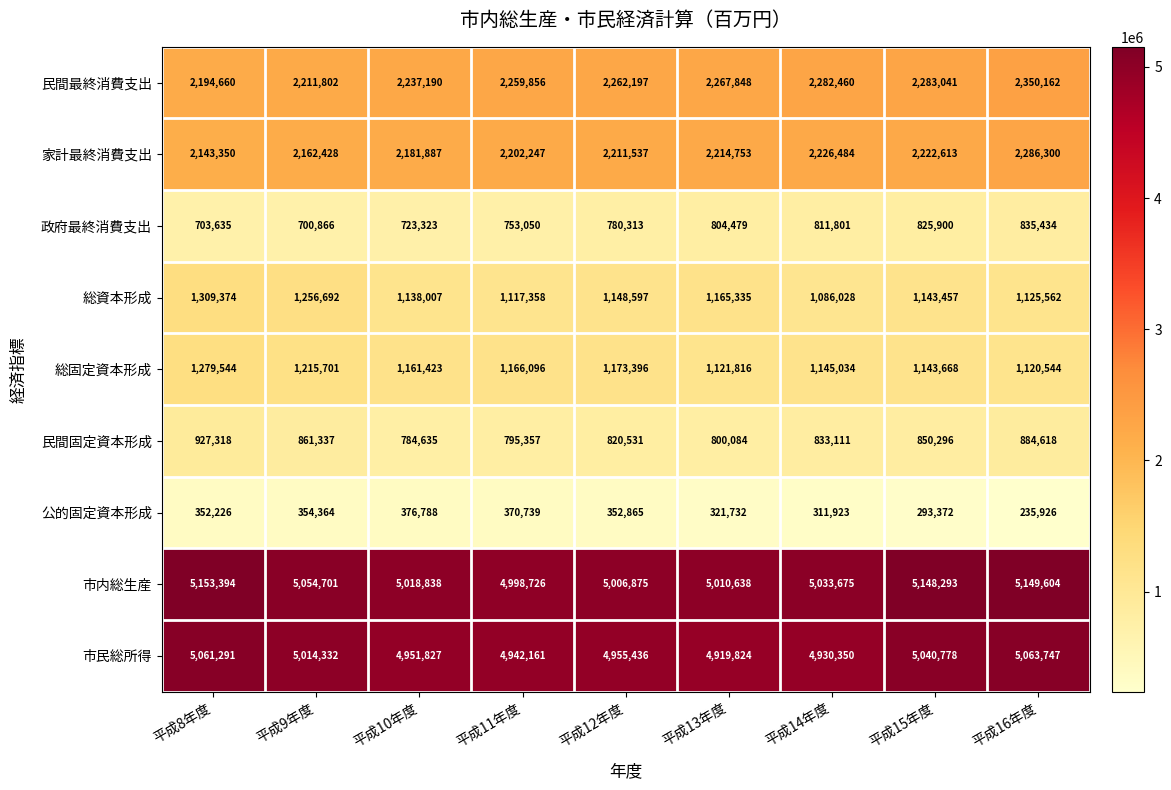

What is the difference between the maximum and minimum values in the 市内総生産 series?

154668